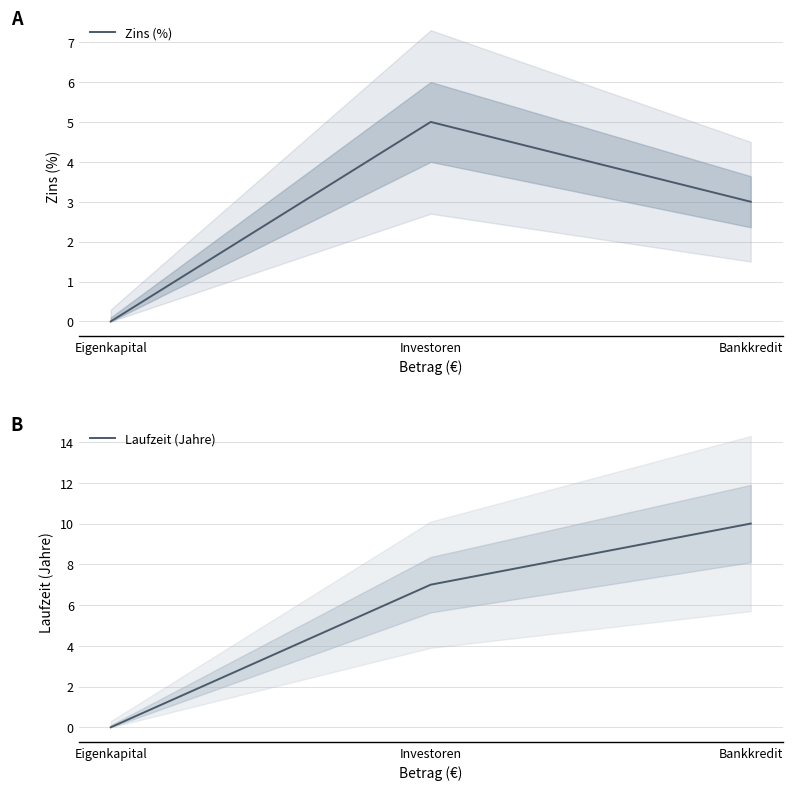

Is it true that Zins (%) equals -2 at Eigenkapital?

False